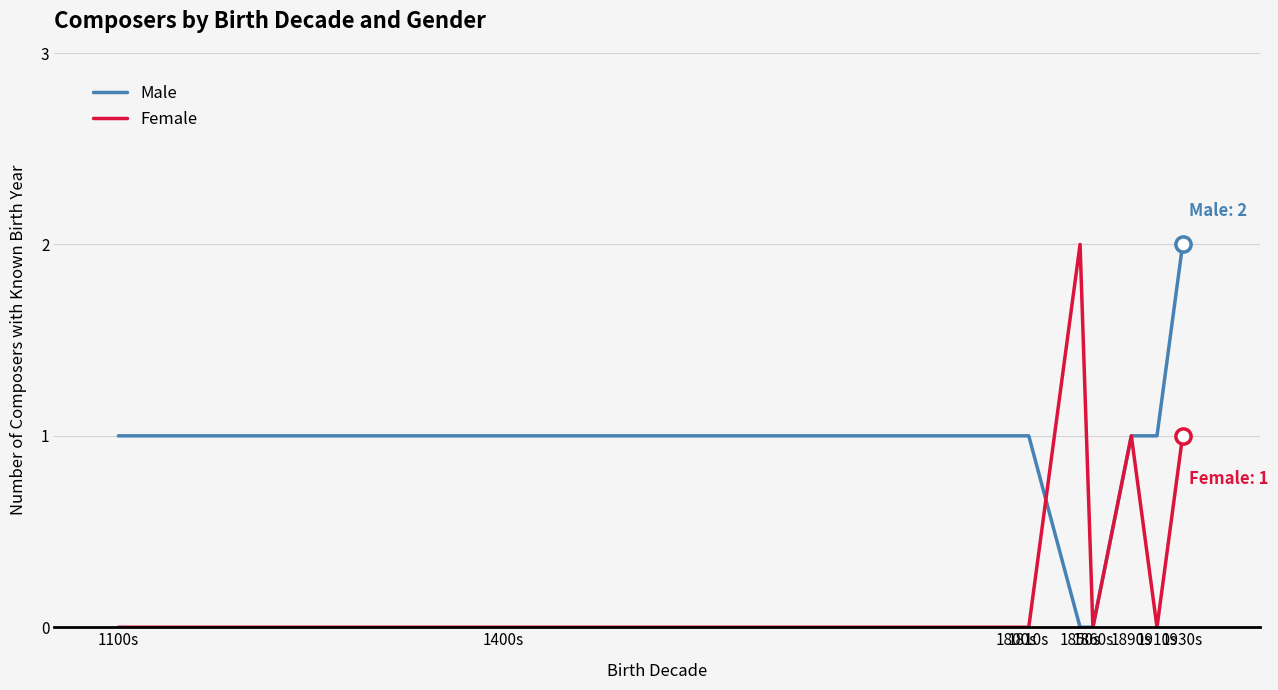

Which series has the largest total across all categories?

Male